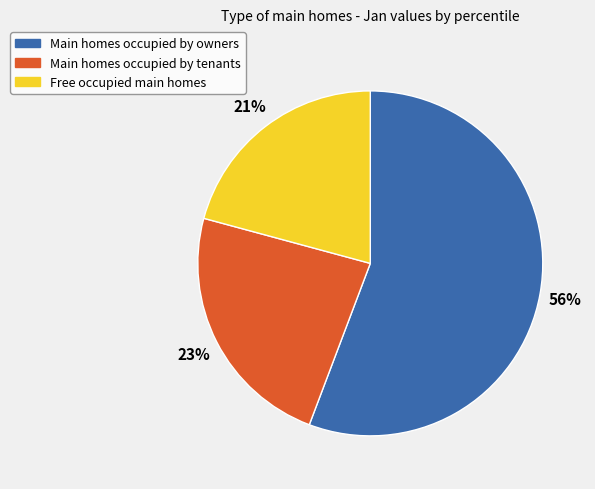

Is the sum of Main homes occupied by owners and Free occupied main homes greater than half?

Yes